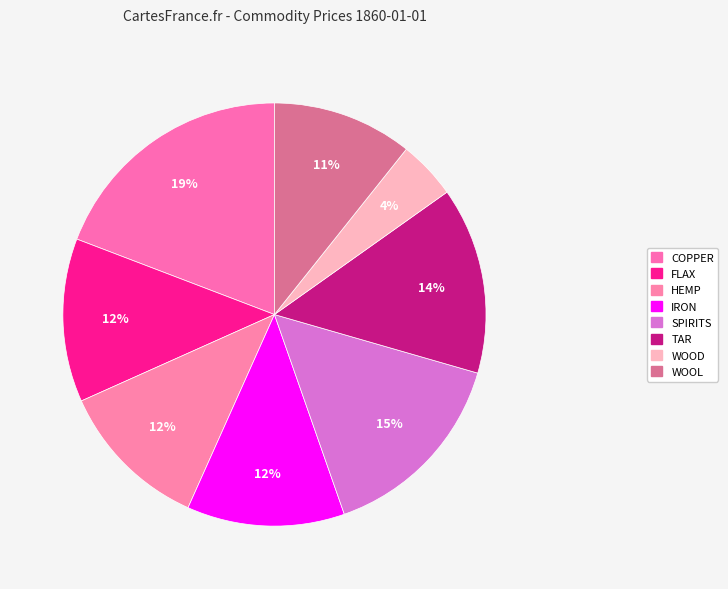

To the nearest percent, what portion does TAR represent?

14%